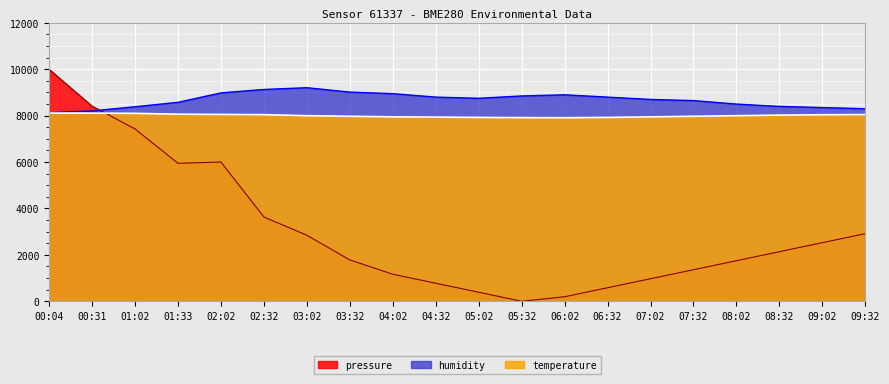

How many lines are shown in the chart?

3